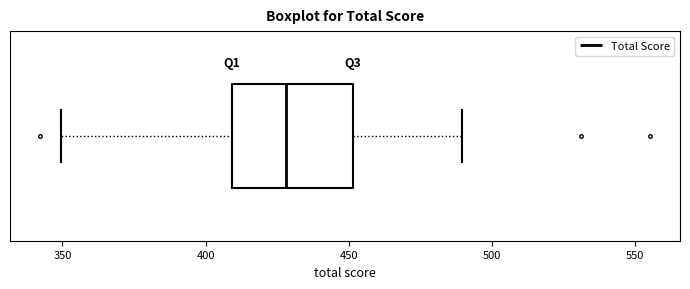

Read this box plot against the x-axis: the position of the median line, the range covered by the box, and the ends of both whiskers. The values are not printed on the chart, so give them approximately, as read against the axis.

median 430, box 410 to 450, whiskers 350 to 490